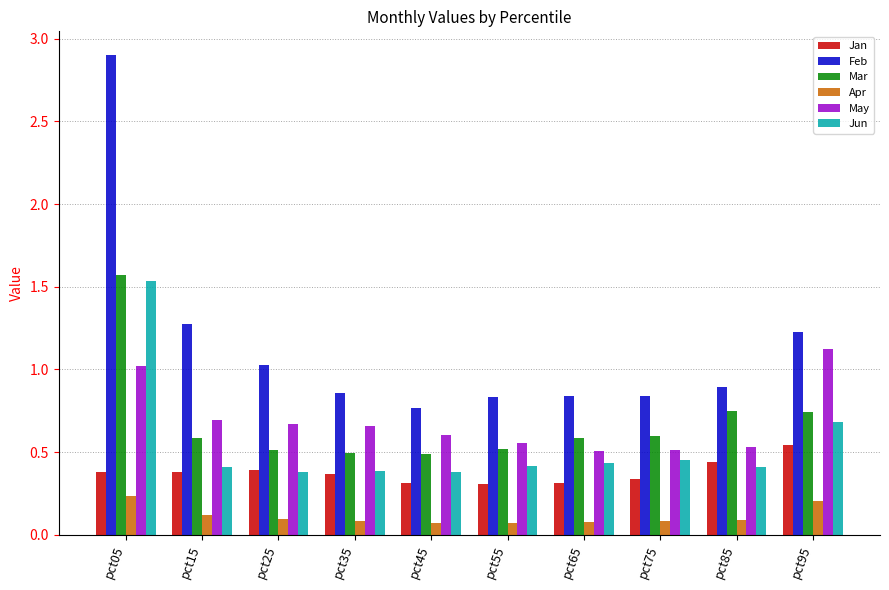

What is the greatest value displayed?

2.9